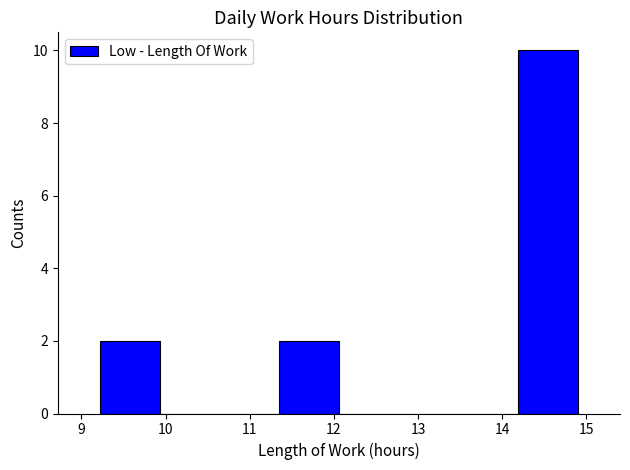

Over which range of the x-axis is the bar tallest?

14.19 to 14.90